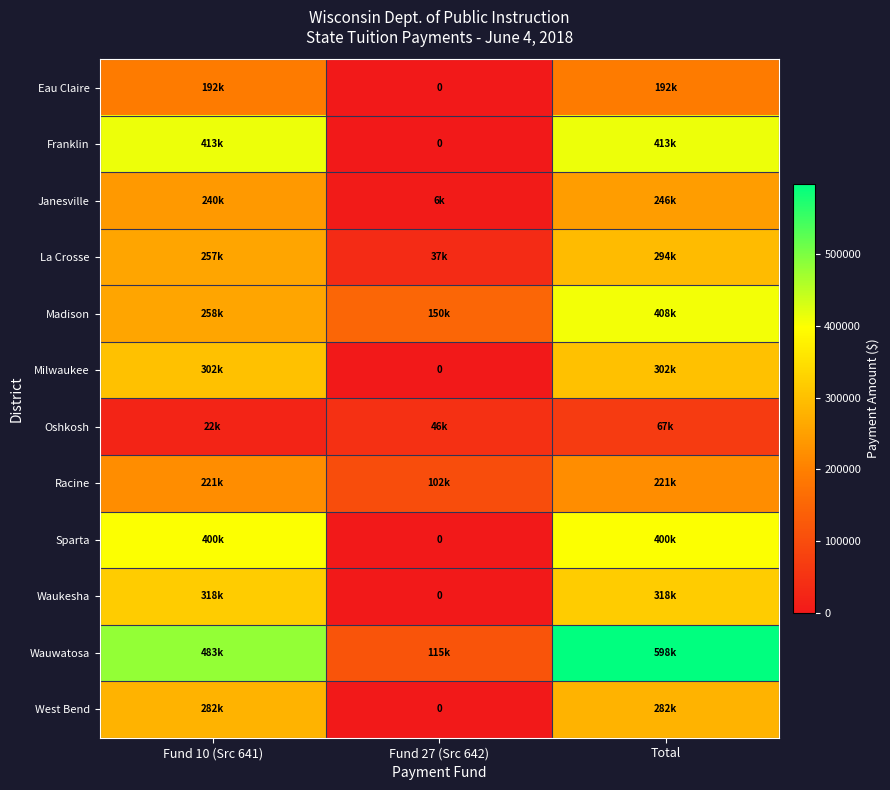

What is the greatest value displayed?

597675